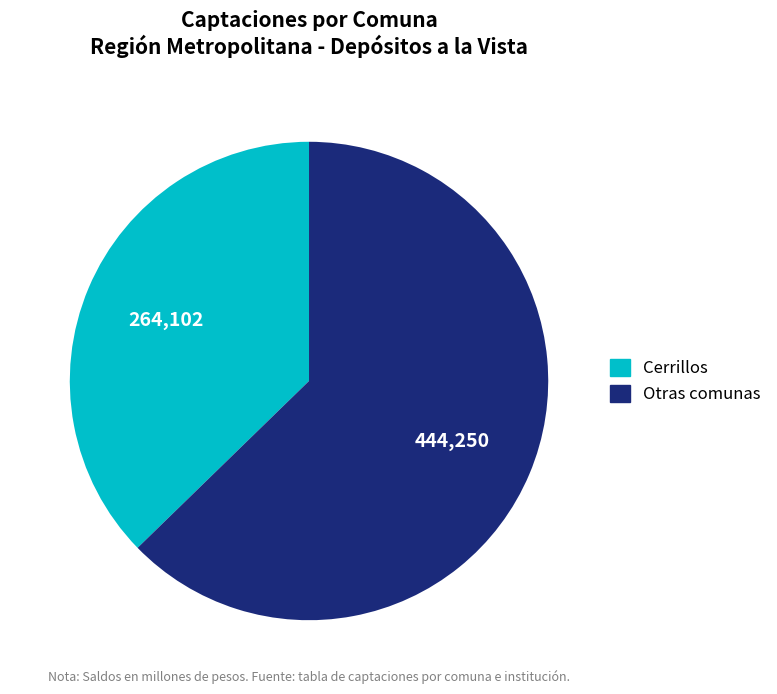

Does any single category account for the majority?

Yes